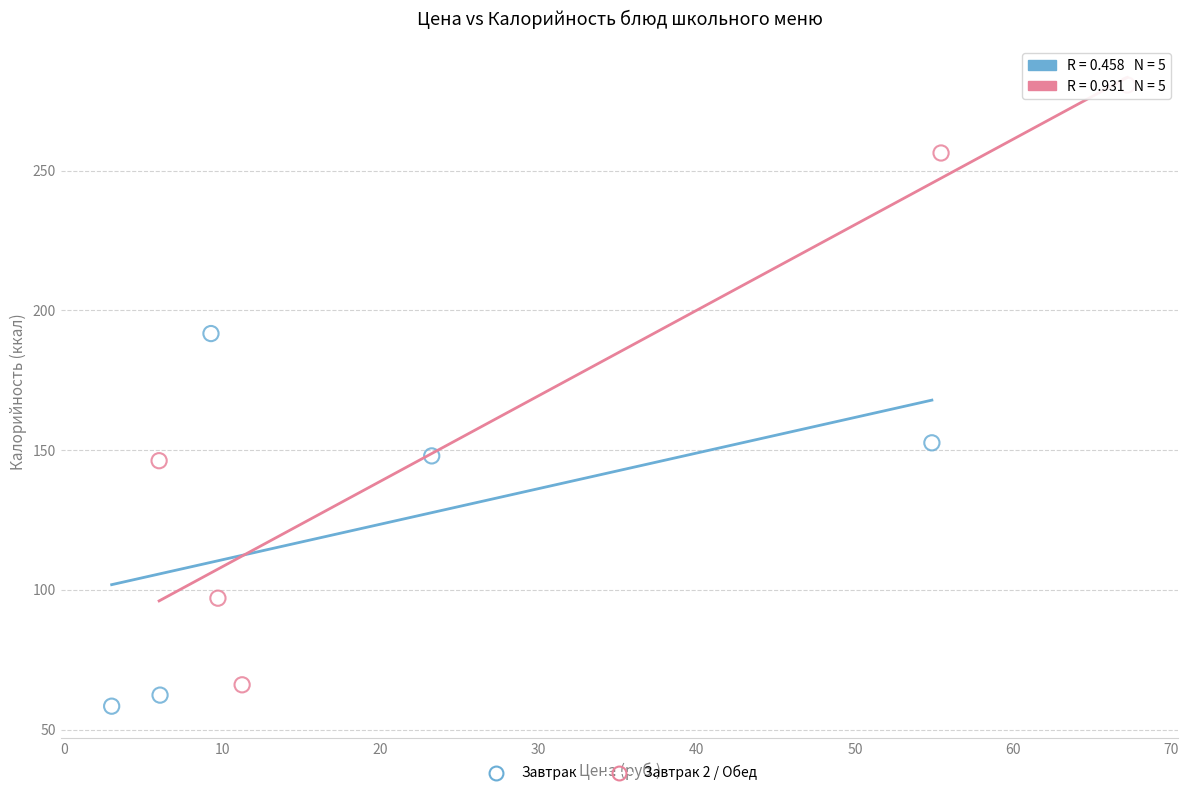

Which series reaches the maximum Y coordinate?

Завтрак 2 / Обед